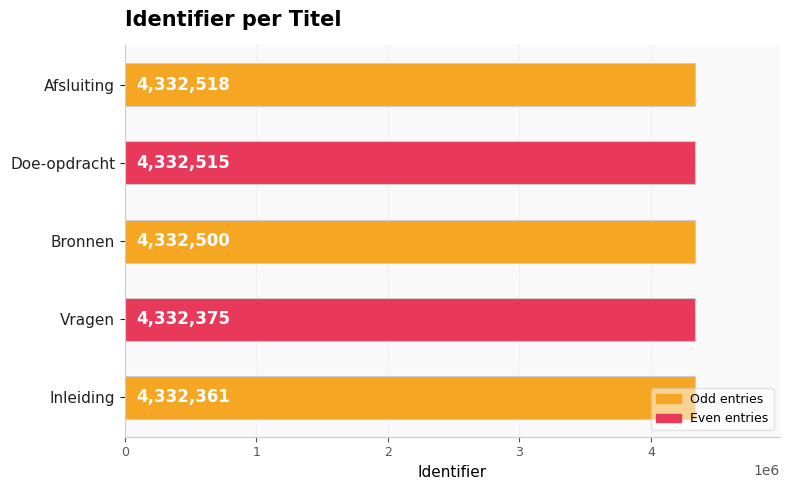

What is the difference between the maximum and minimum values?

157